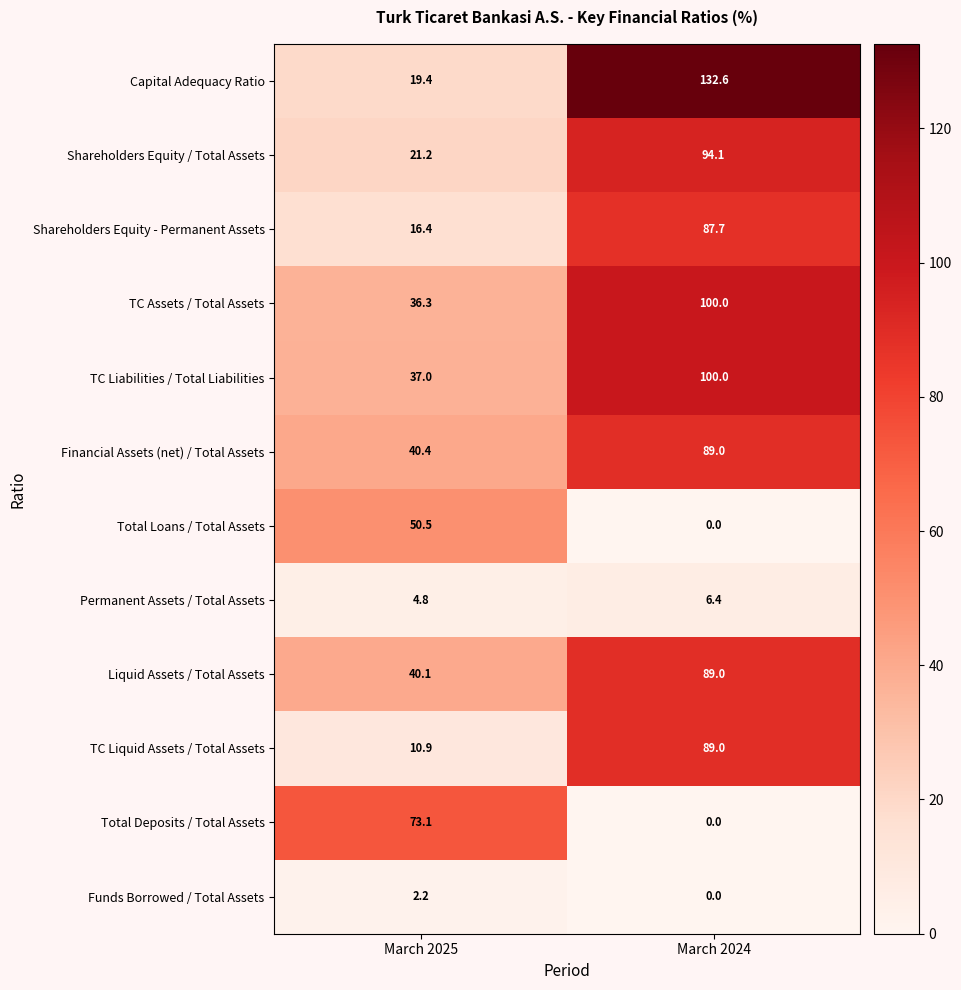

Which category has the highest value across all series?

March 2024